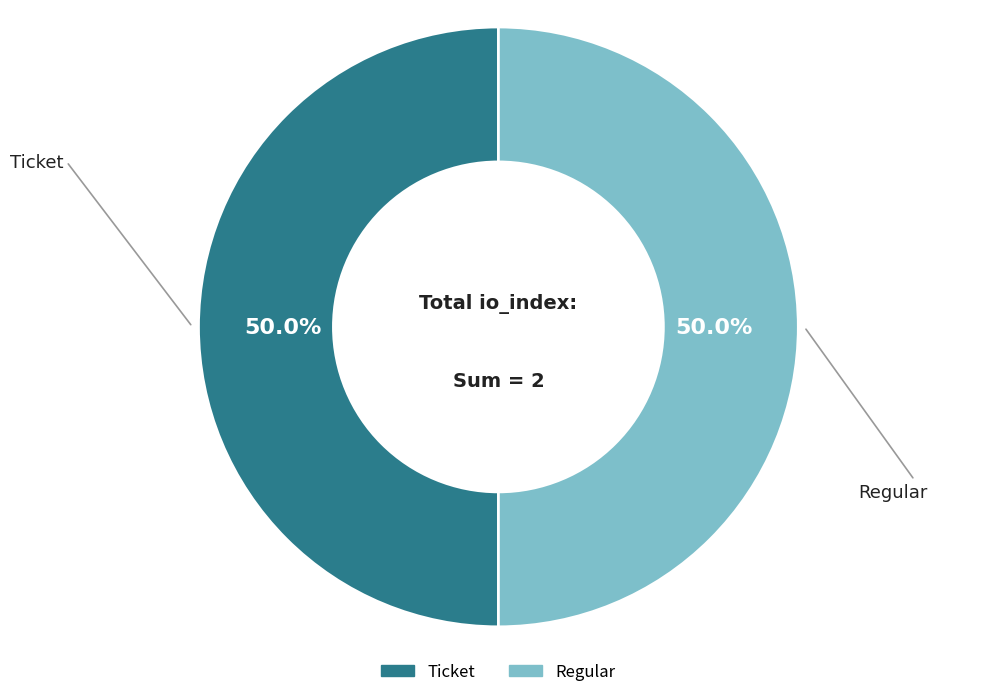

Count the number of slices in the pie.

2